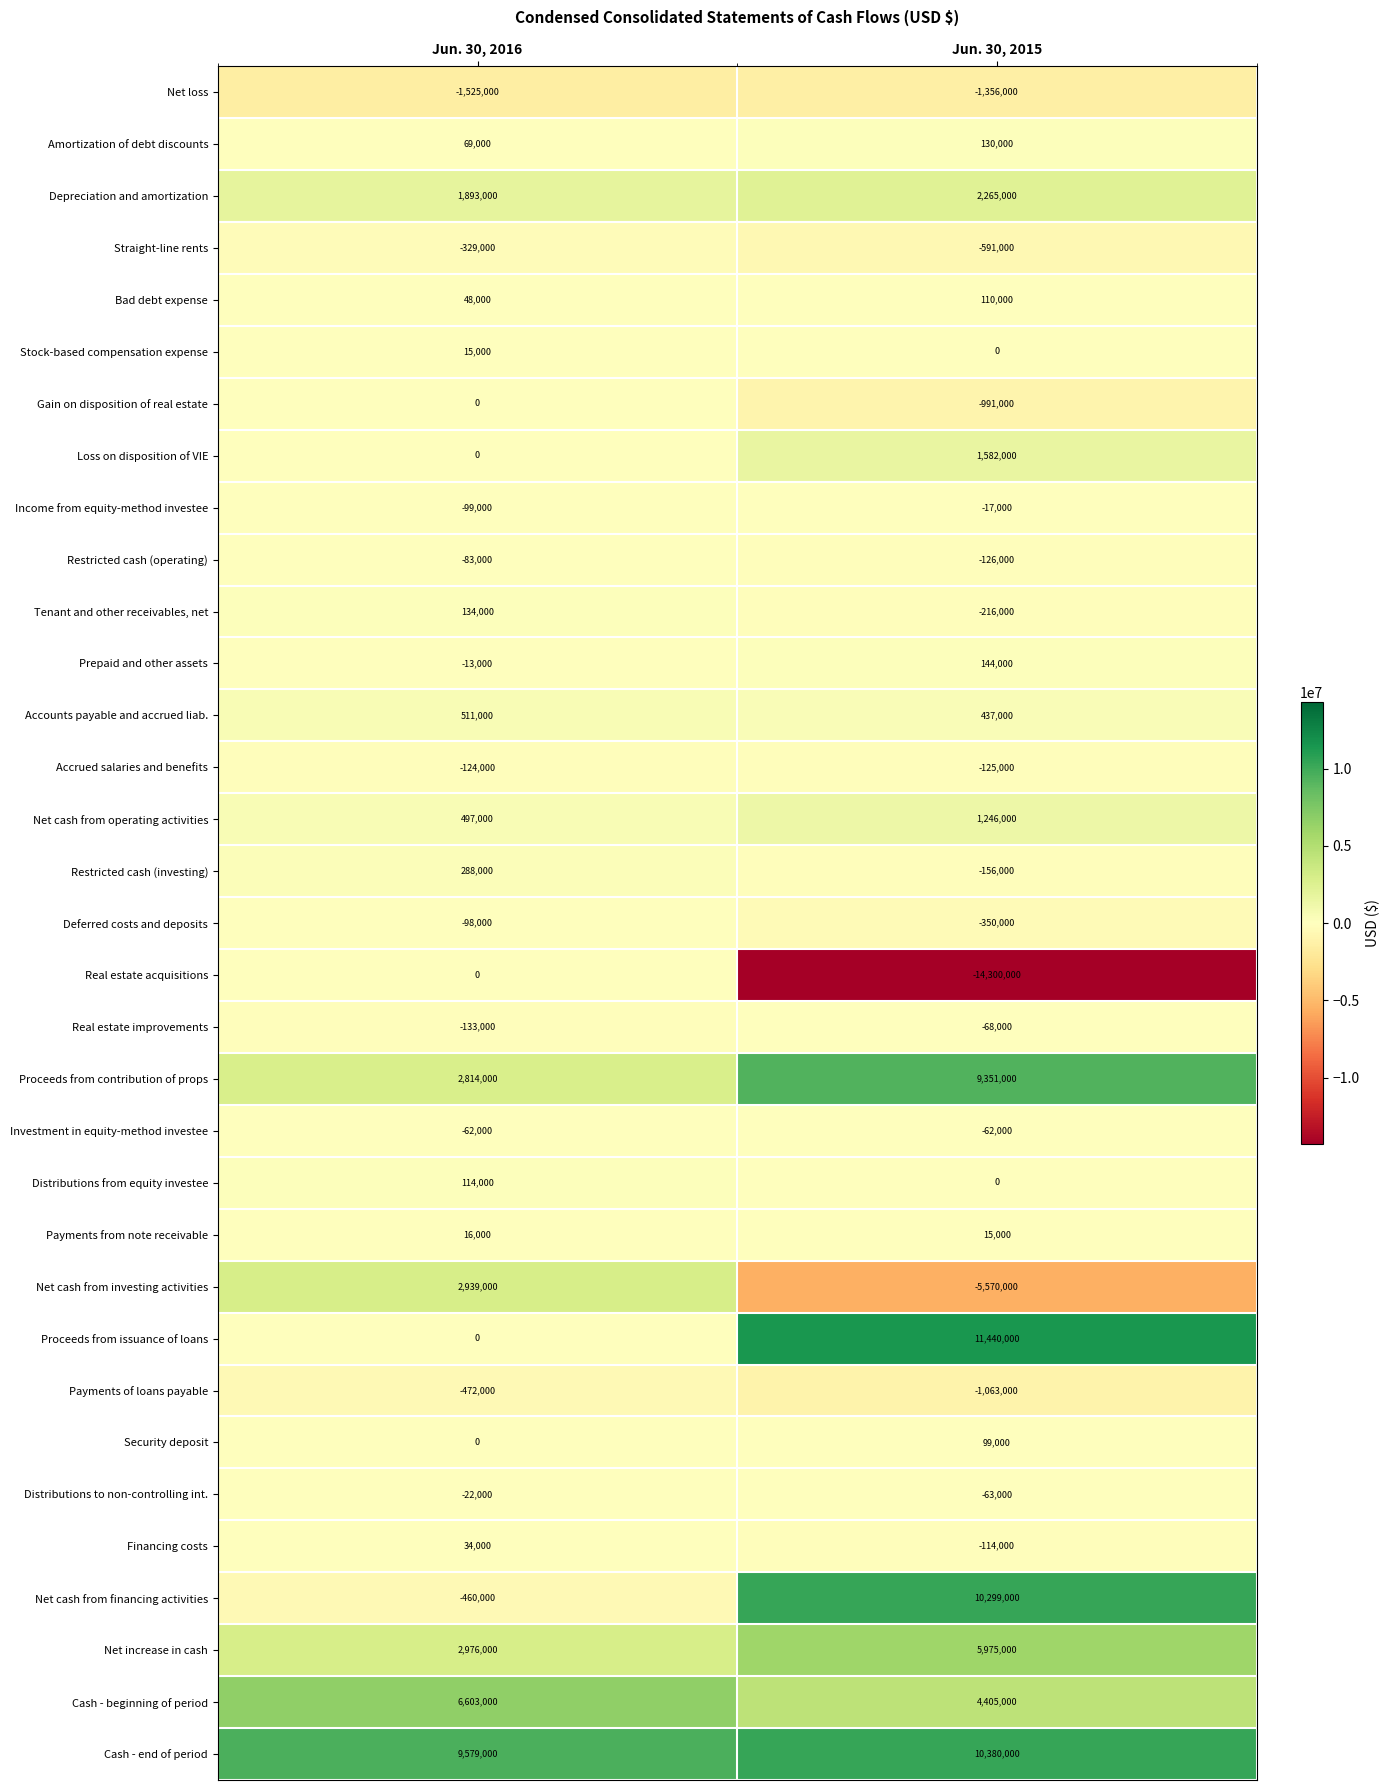

True or false: Bad debt expense has a value of 24286 at Jun. 30, 2015.

False